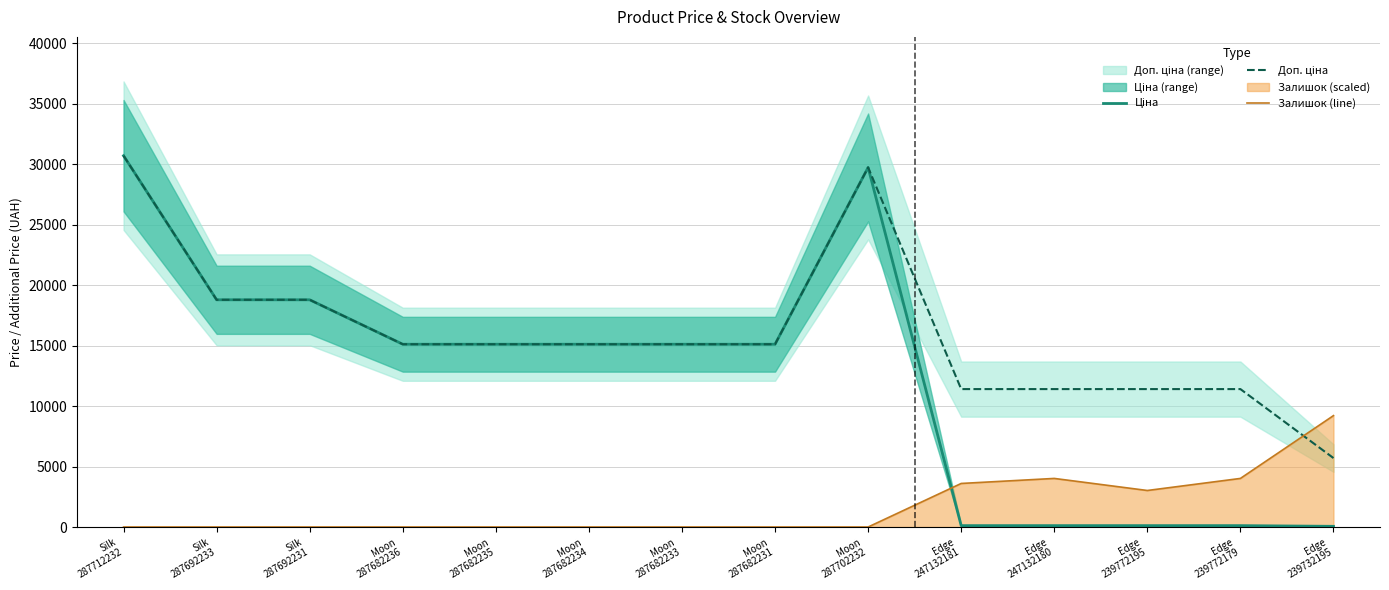

Which has a higher value, Edge
239772195 or Silk
287692231?

Silk
287692231